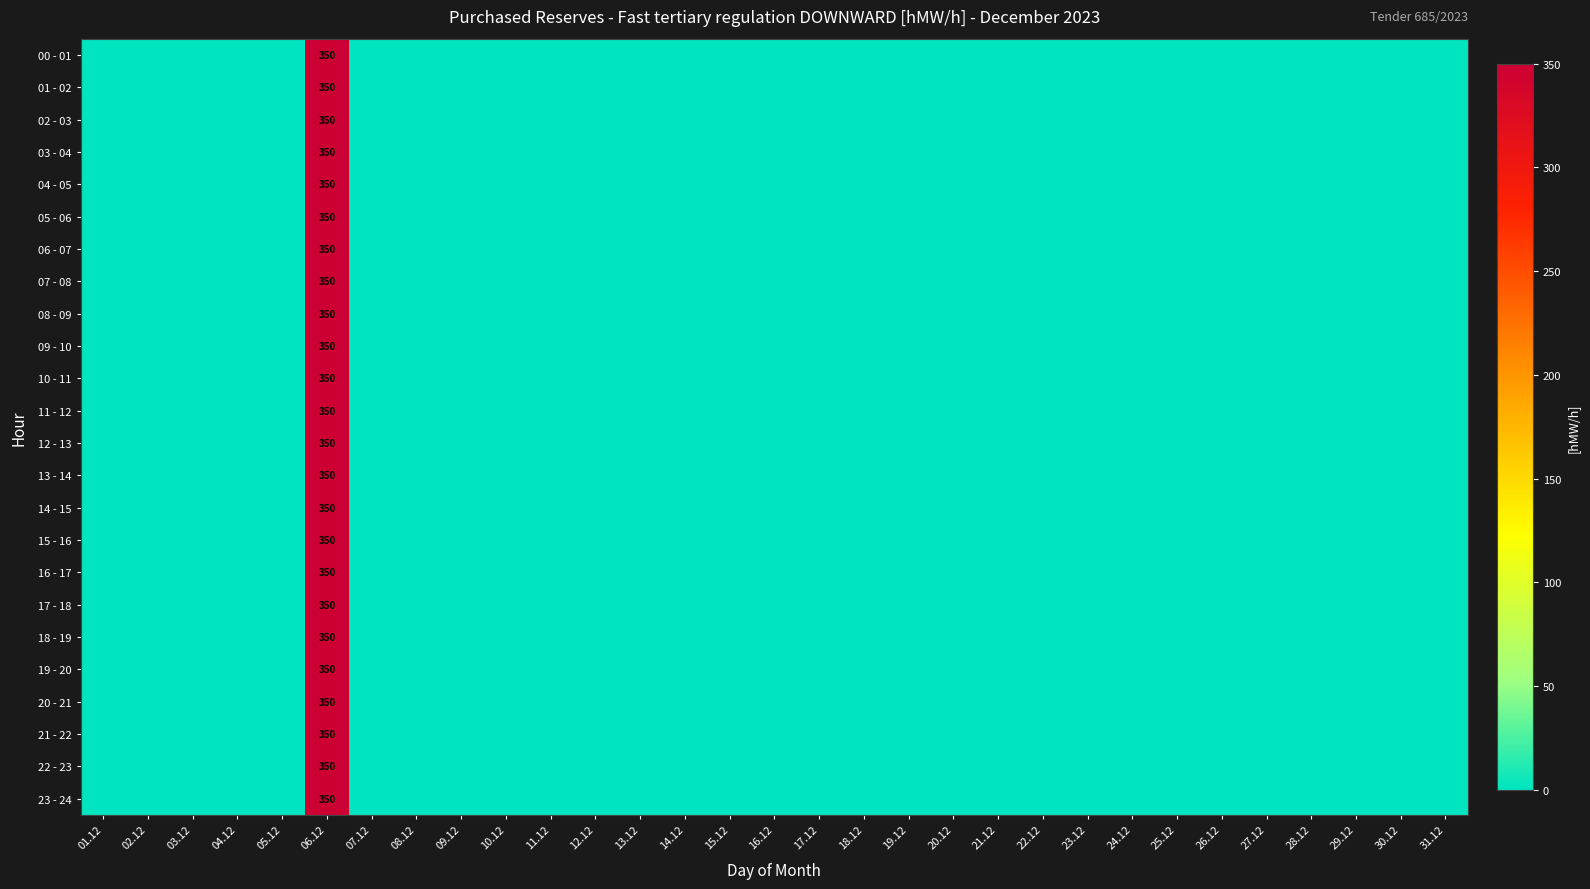

Is the value of 20 - 21 at 12.12 greater than the value of 05 - 06 at 04.12?

No